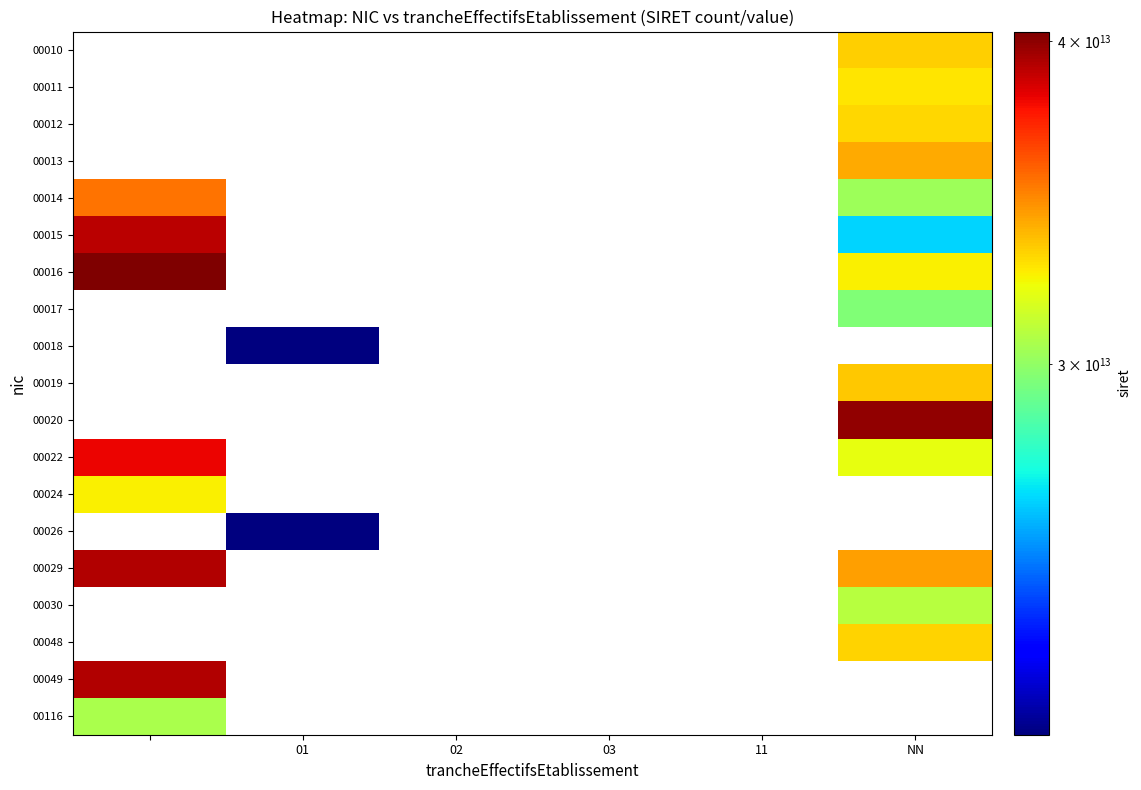

Between 01 and 03, which is larger?

03